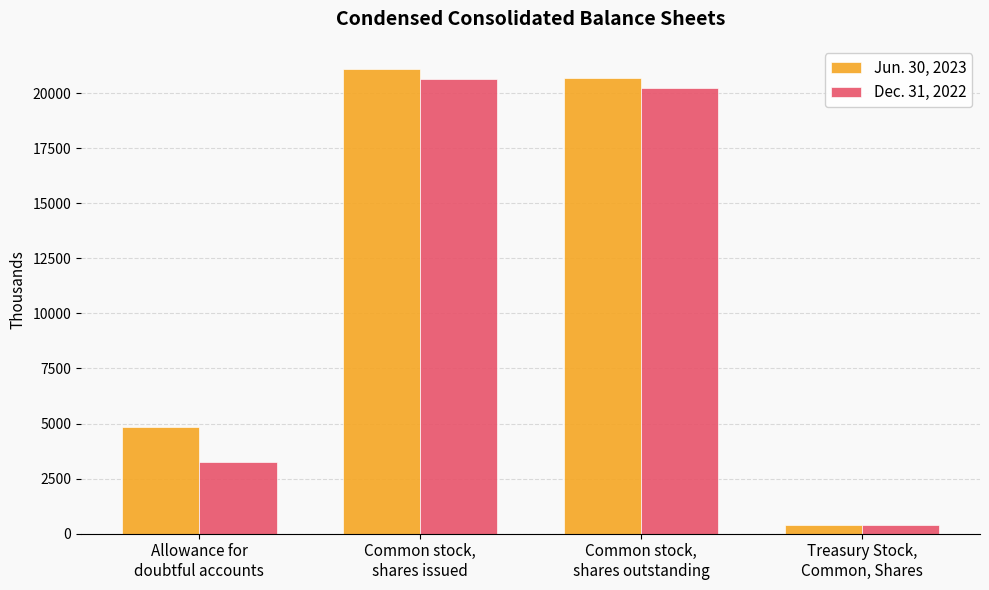

How many bars are there in each group?

2